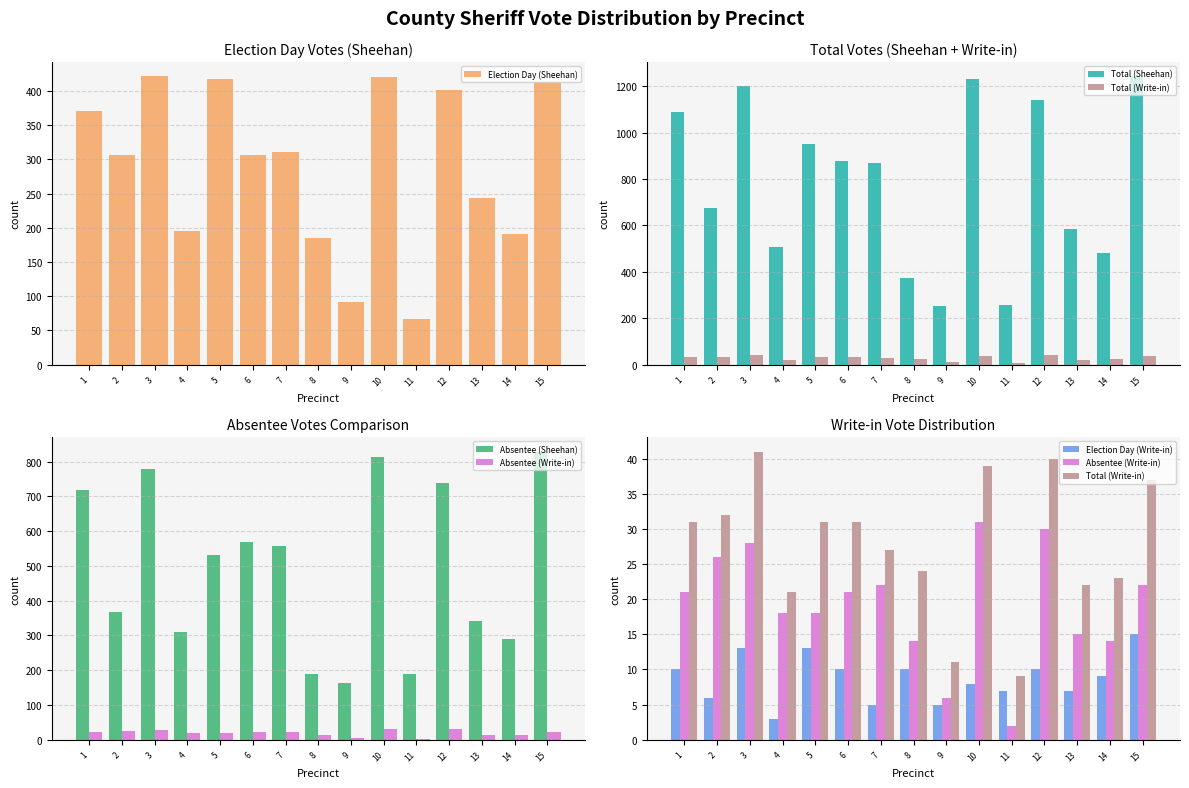

Are the bars horizontal?

No